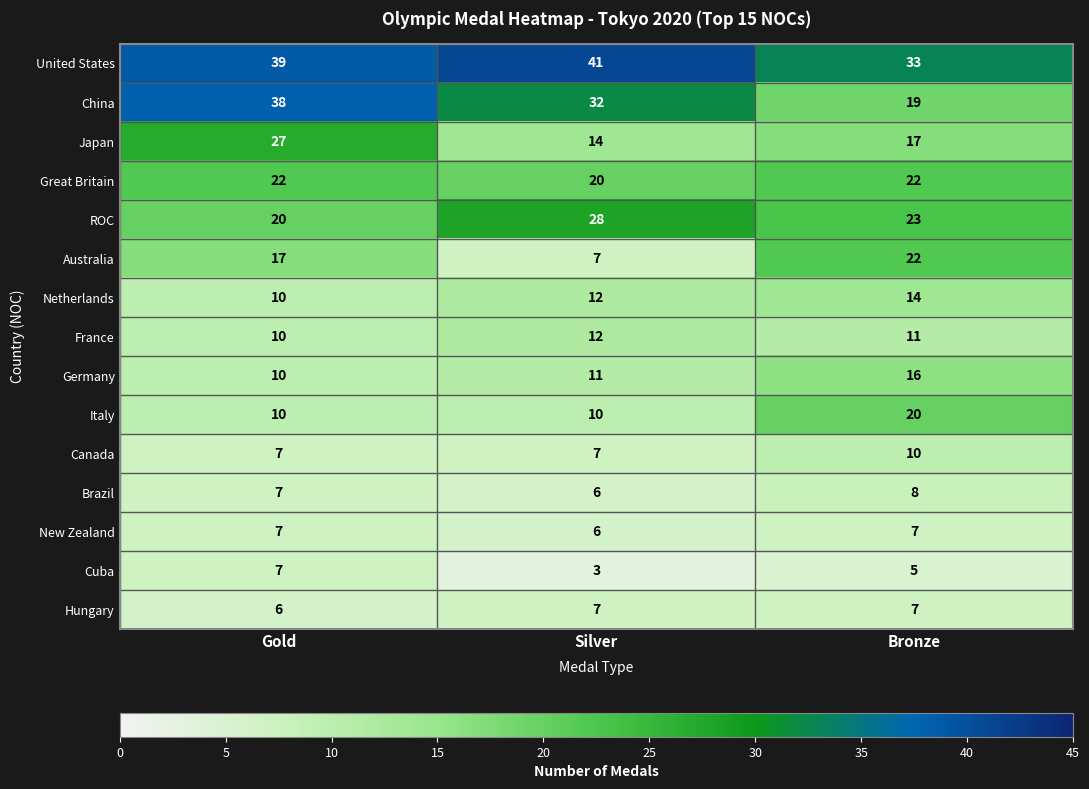

What is the sum of the Canada values at Bronze and Silver?

17